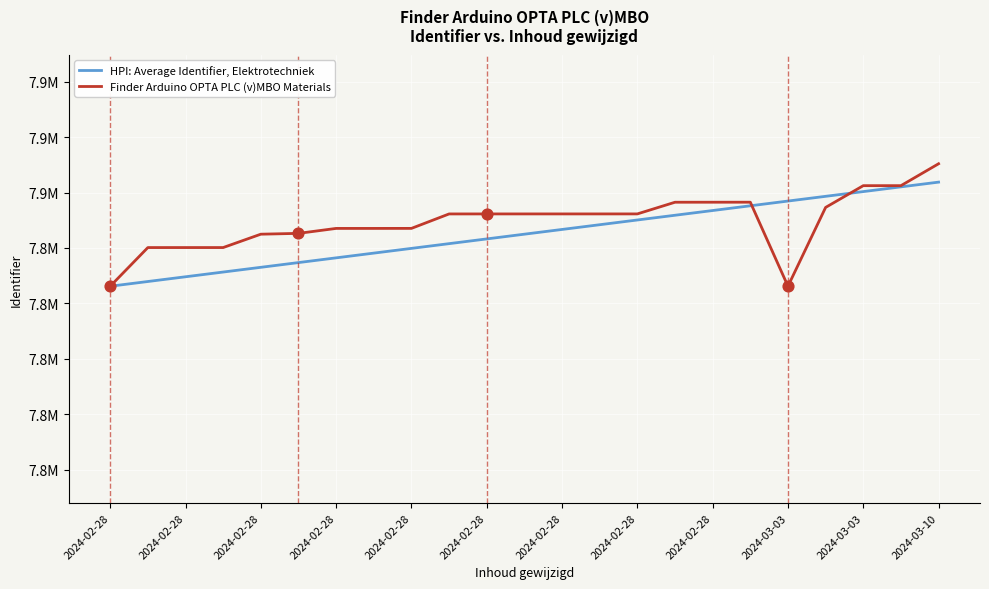

Does the chart have visible grid lines?

Yes